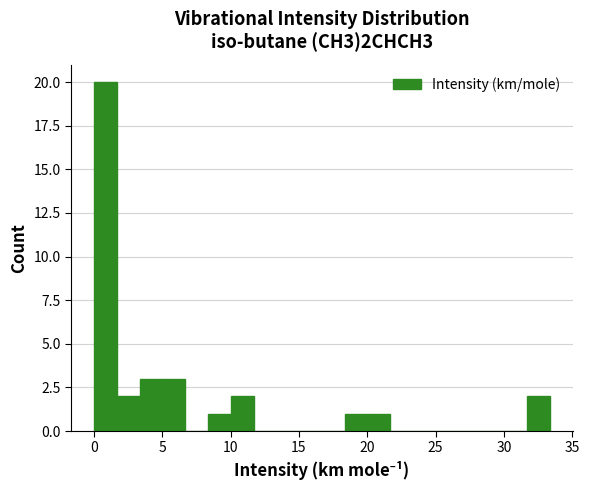

Read against the x-axis, roughly where is the centre of the tallest bar?

1.0